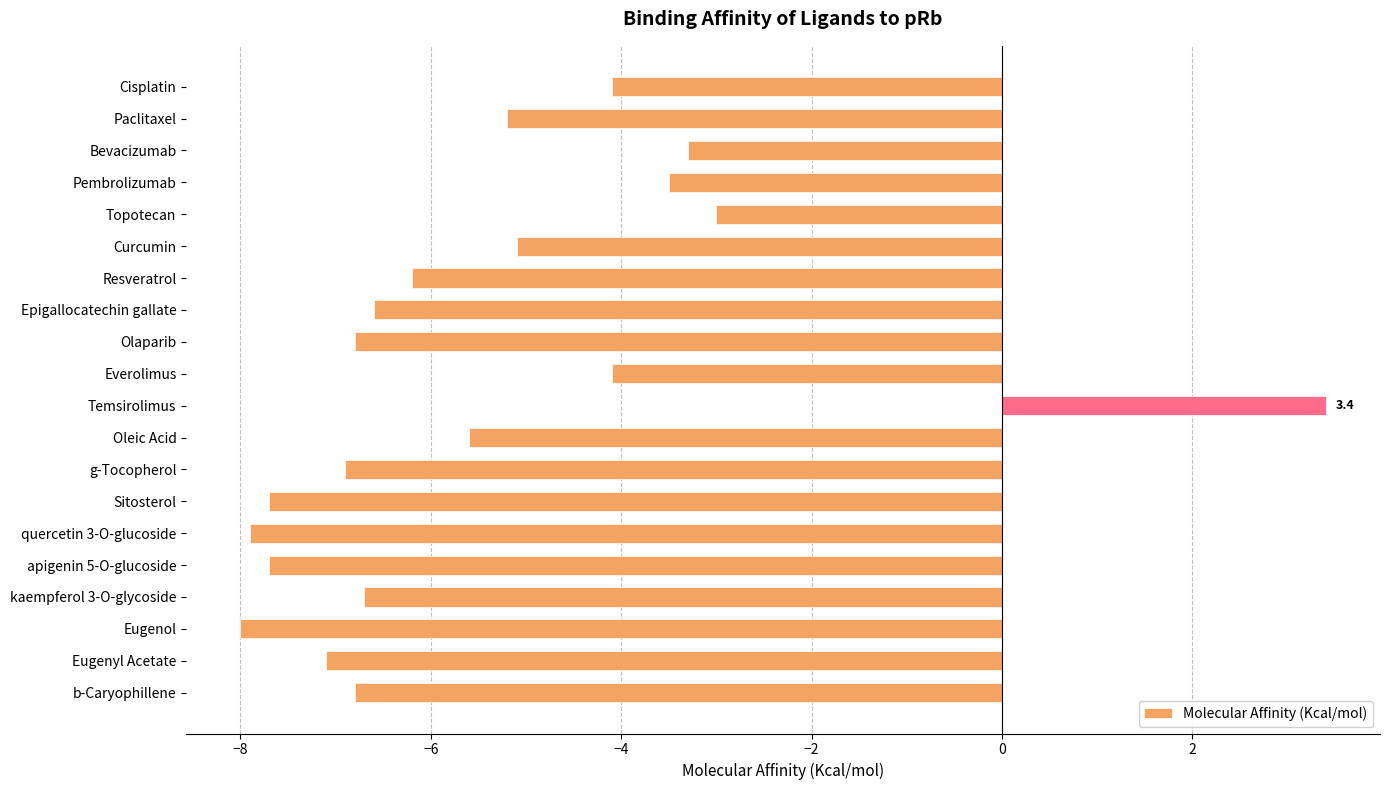

What is the label of the 15th bar from the top?

quercetin 3-O-glucoside